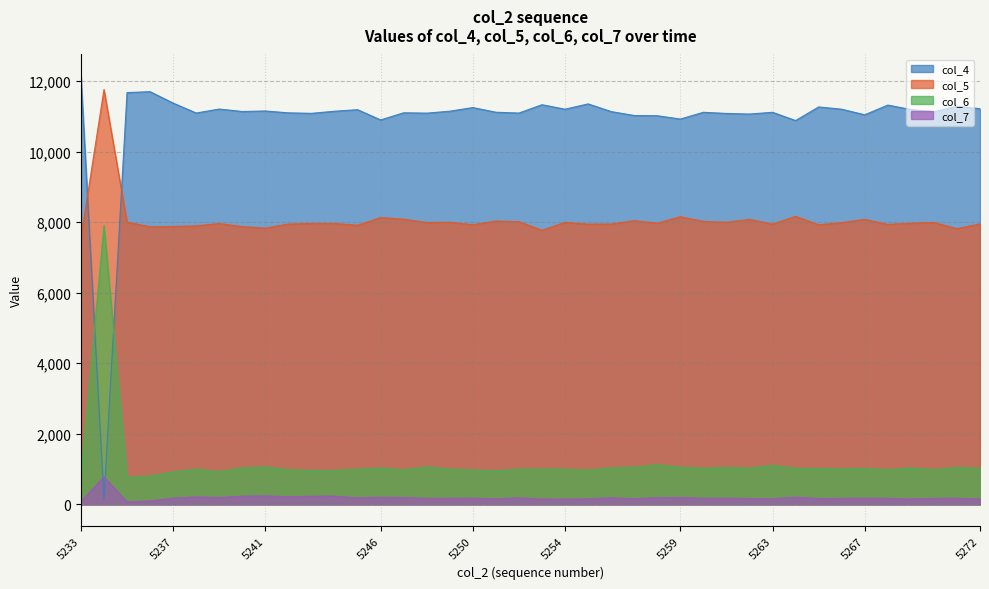

What is the spread (max minus min) of values at 5248?

10922